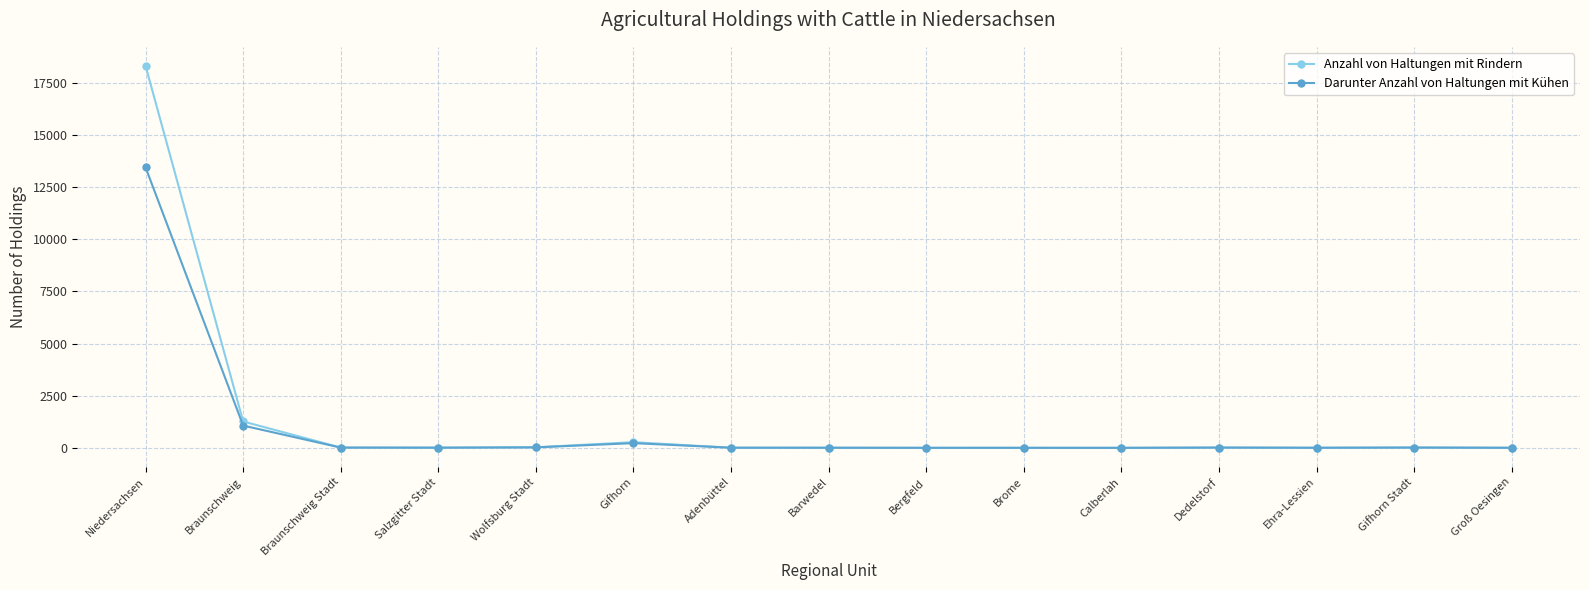

Rank the series by their maximum value, from highest to lowest.

Anzahl von Haltungen mit Rindern, Darunter Anzahl von Haltungen mit Kühen